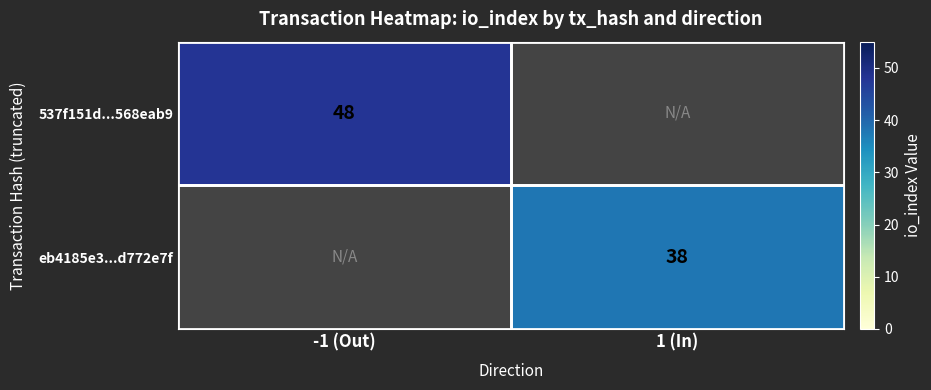

The eb4185e3...d772e7f series shows 17 at 1 (In). True or false?

False